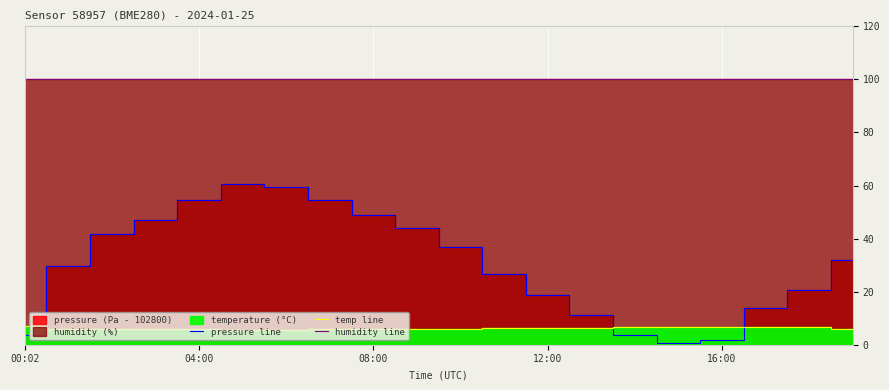

At which label does temp line first exceed 6?

00:02